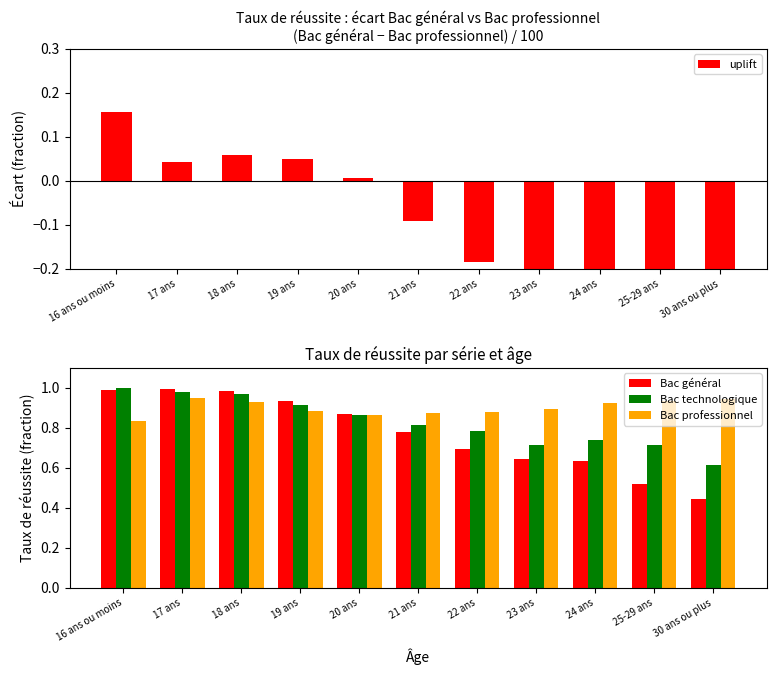

Which series has the largest range (max minus min)?

uplift